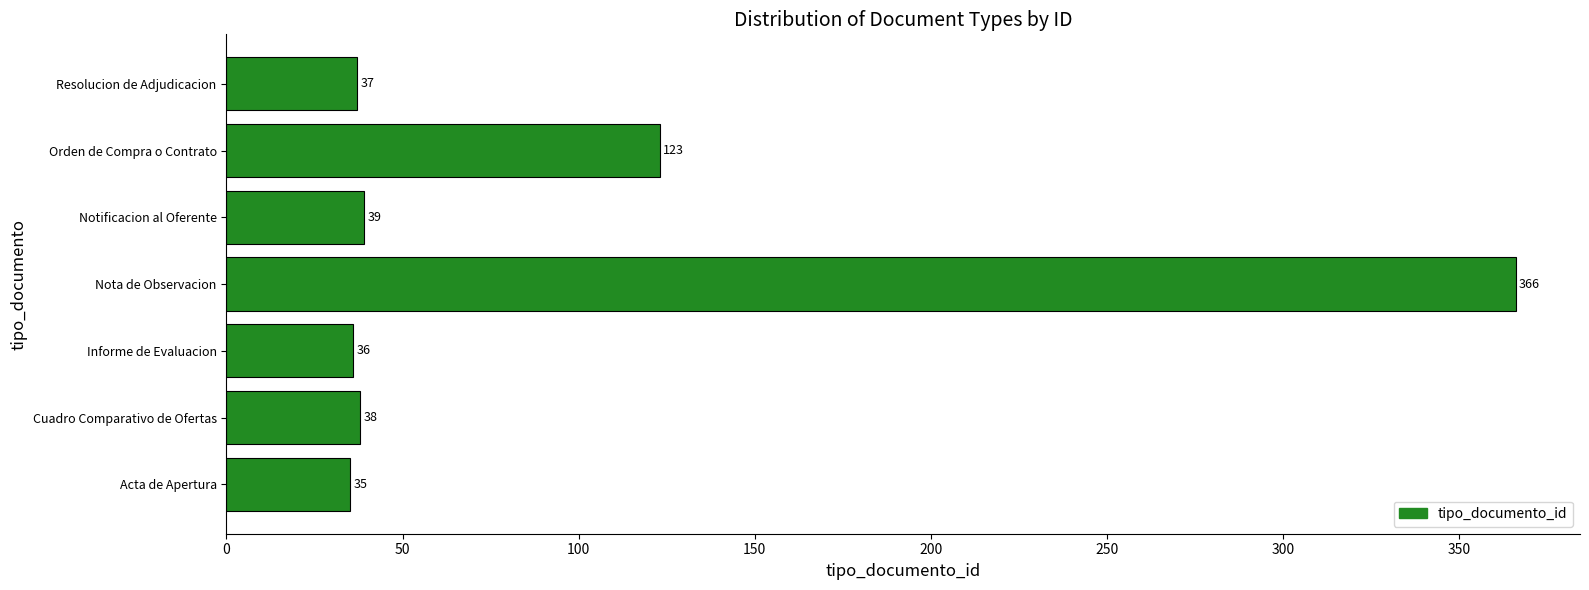

Count the number of data series in this chart.

1